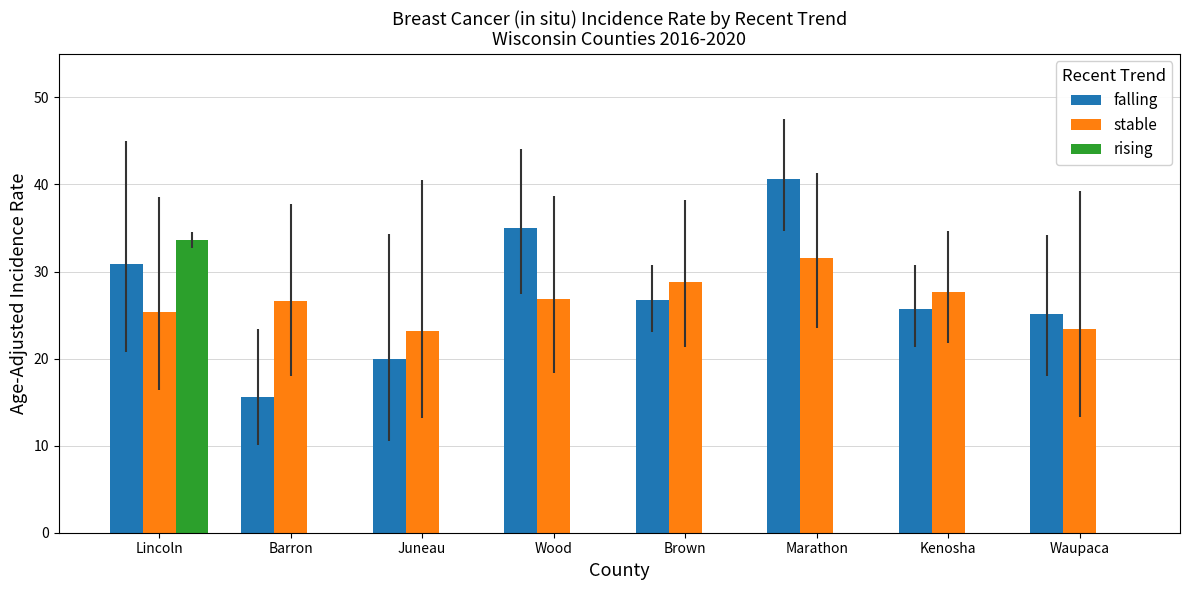

Which series has the largest range (max minus min)?

rising